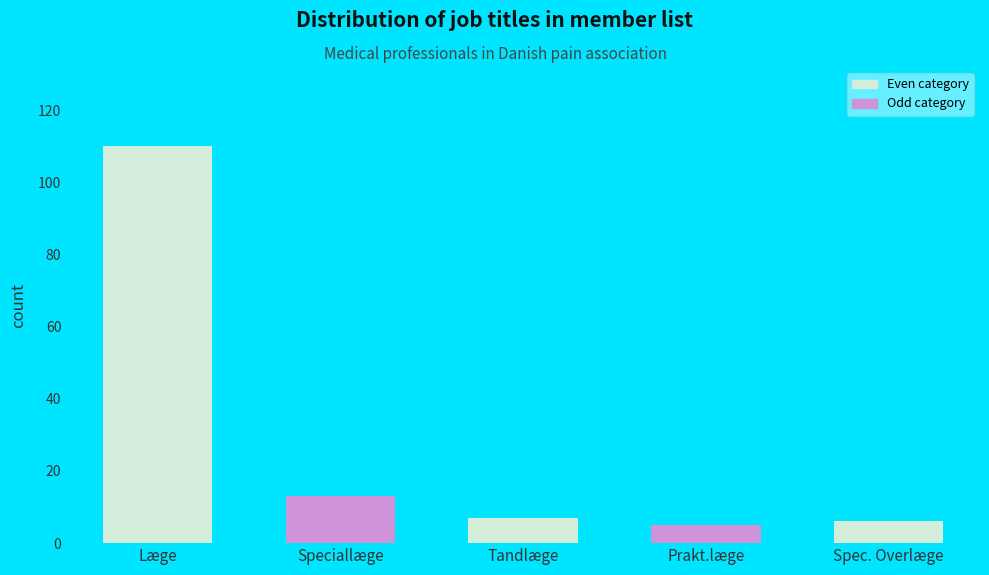

What is the difference between the maximum and minimum values?

105